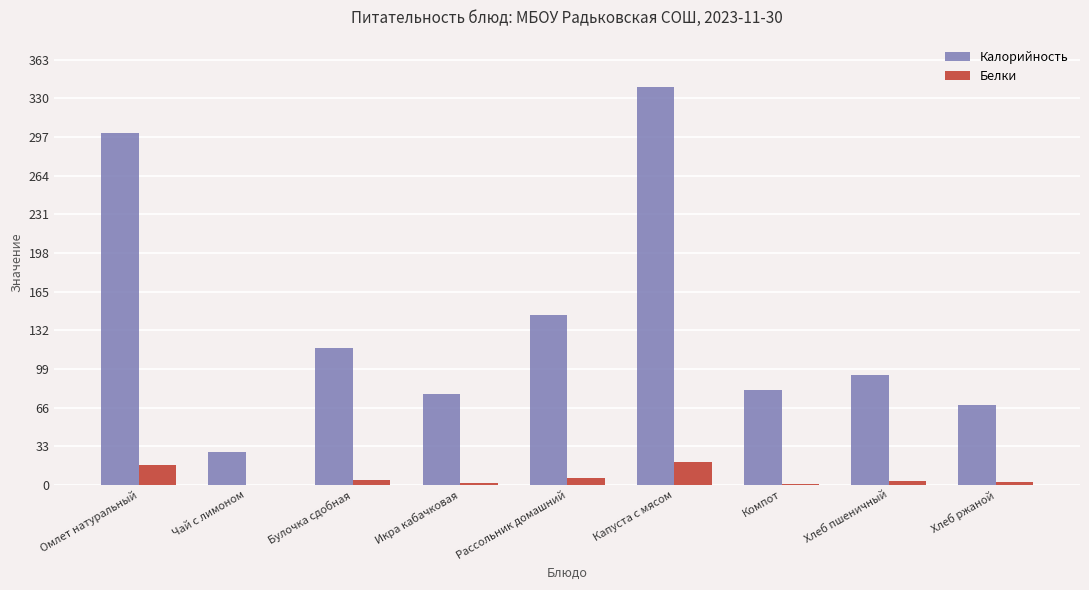

What is the sum of all Белки values?

53.9